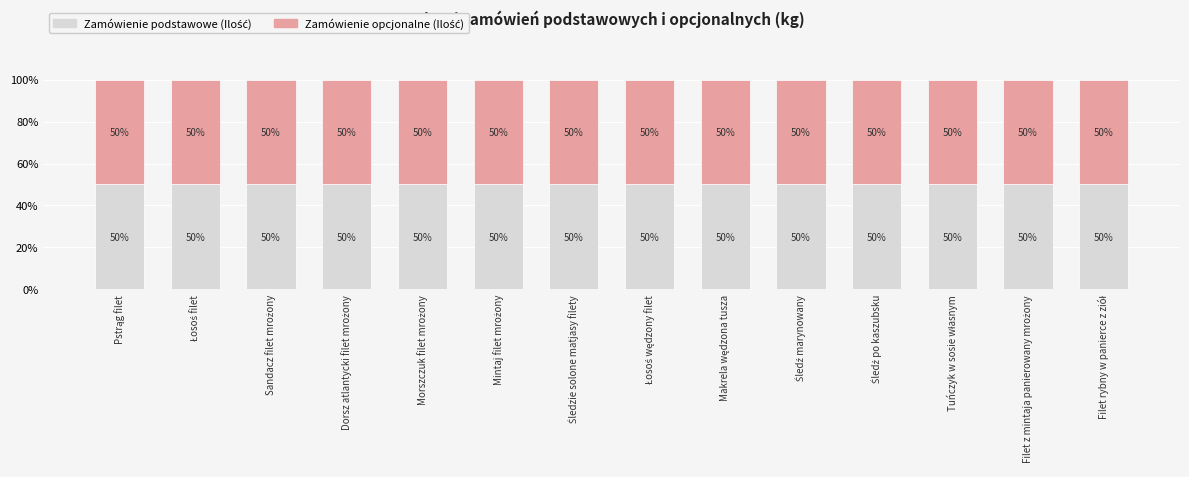

How many values in the Zamówienie podstawowe (Ilość) series exceed 150?

3